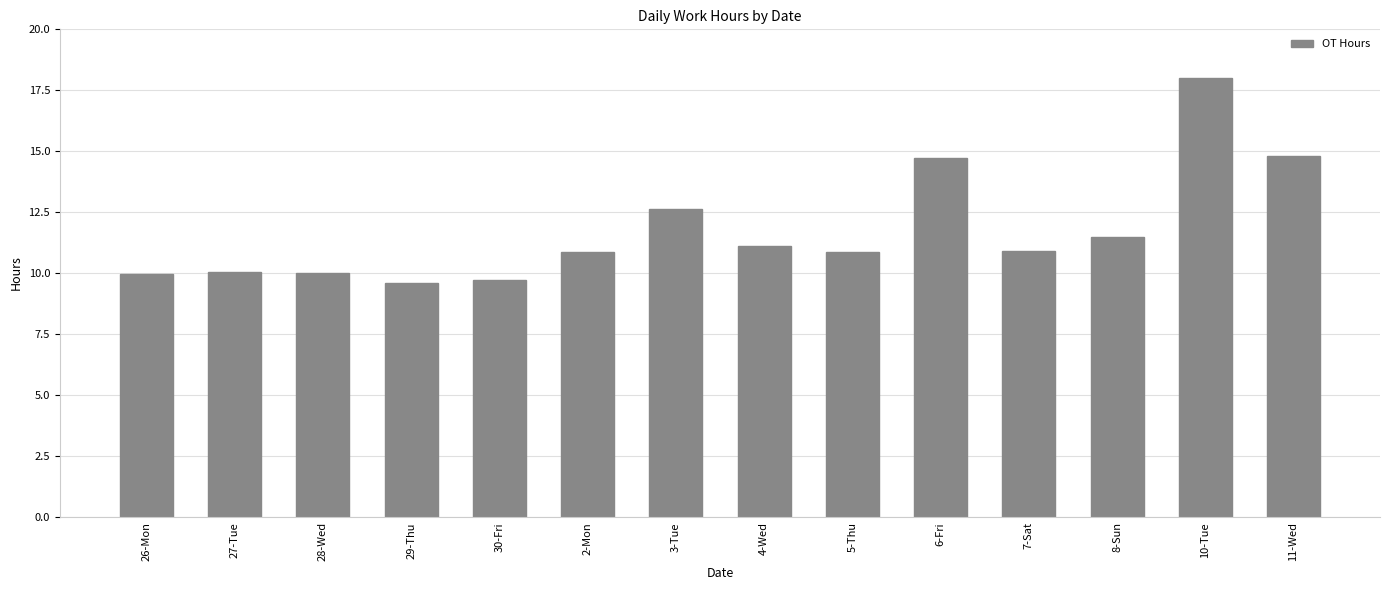

What is the label of the 6th bar from the left?

2-Mon